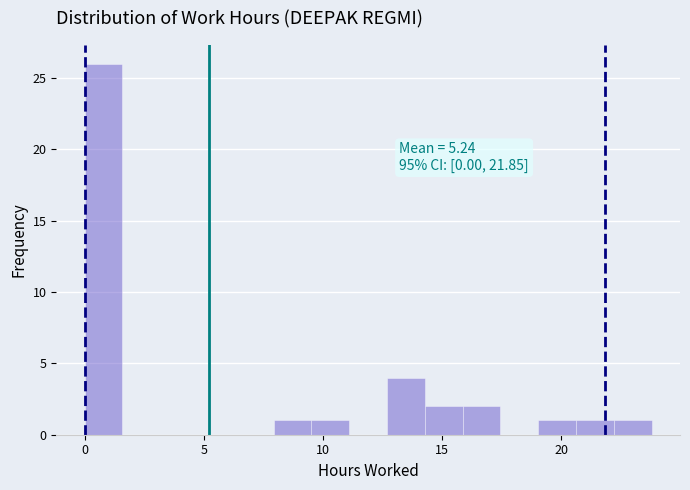

Read against the x-axis, roughly where is the centre of the tallest bar?

1.0